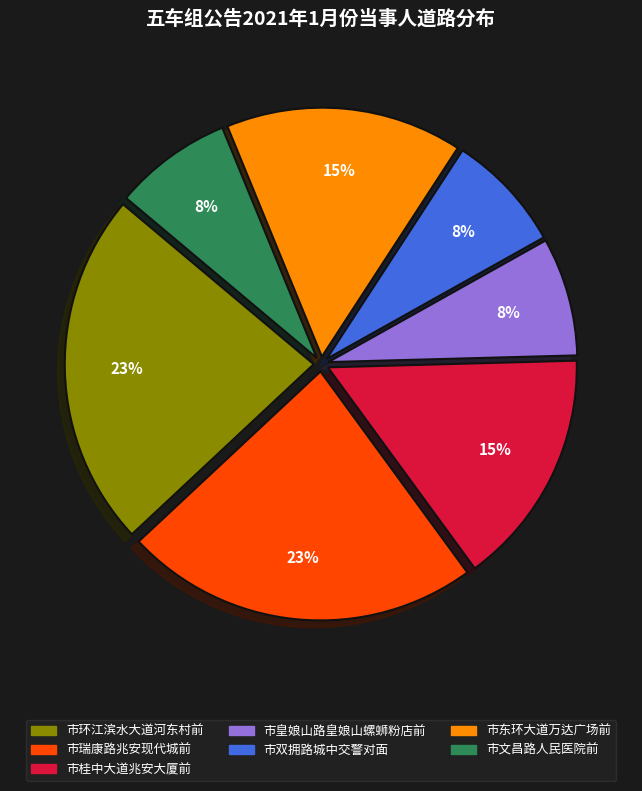

The 市皇娘山路皇娘山螺蛳粉店前 slice represents 22% of the pie. True or false?

False